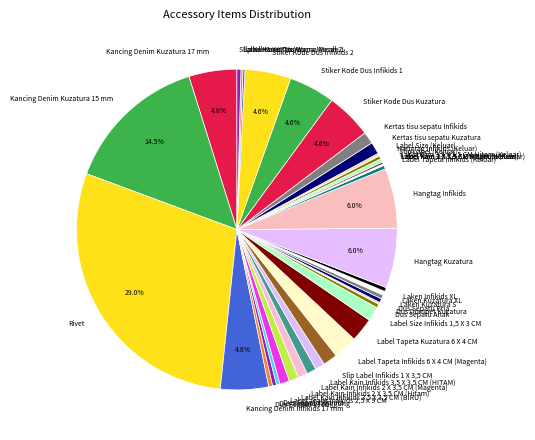

To the nearest percent, what is the difference between the largest and smallest slice percentages?

29%